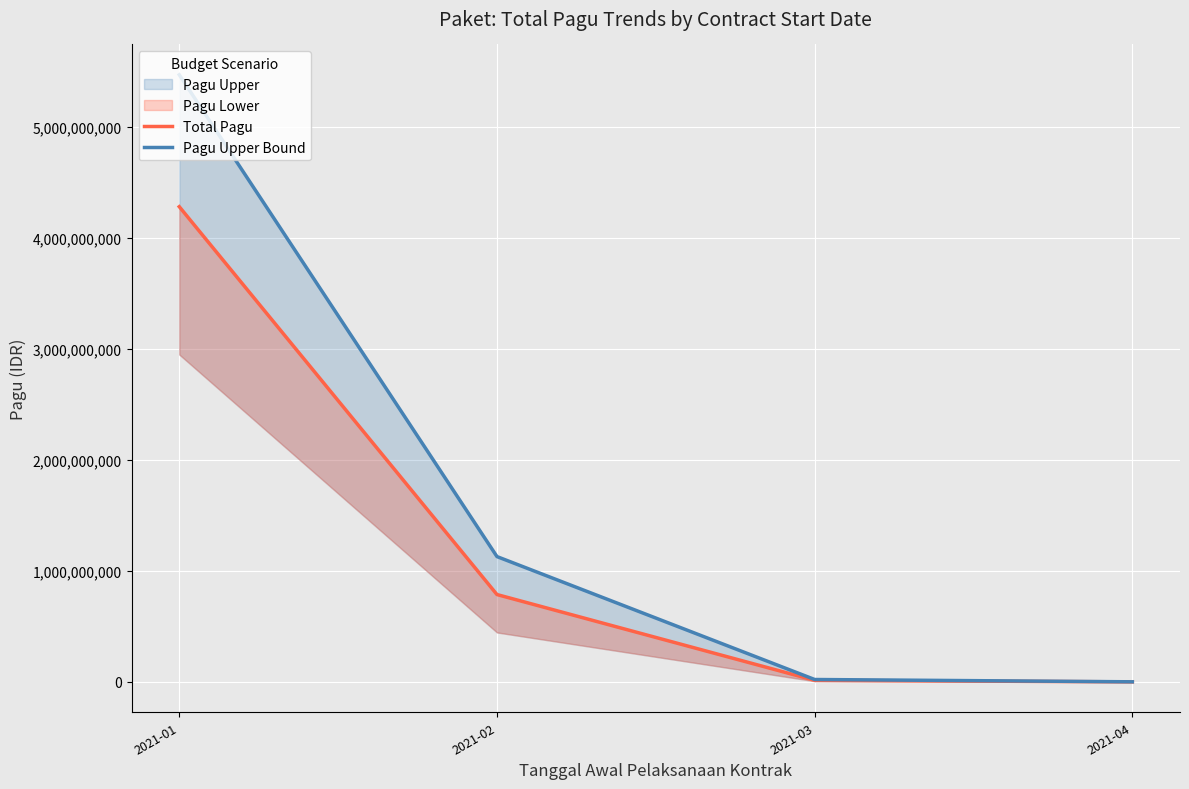

Where does the Total Pagu series first go above 786800500?

2021-01